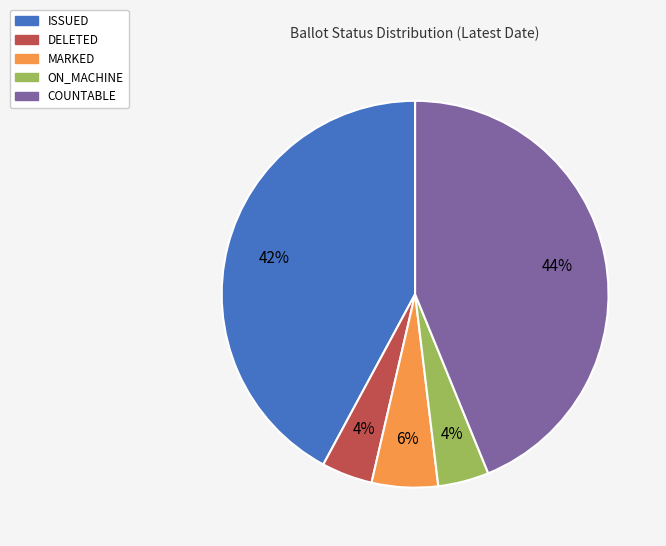

Which has a higher value, ON_MACHINE or COUNTABLE?

COUNTABLE